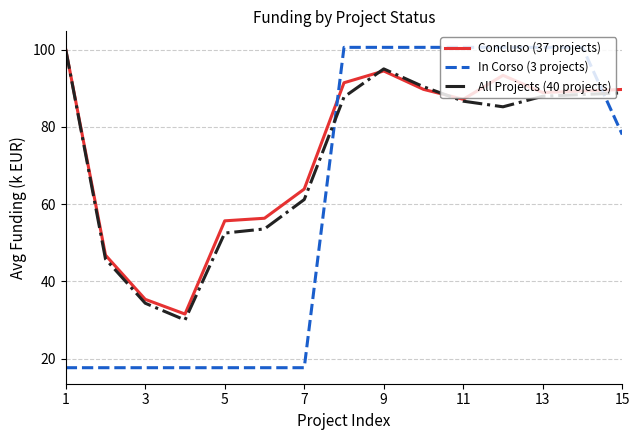

How many lines are shown in the chart?

3